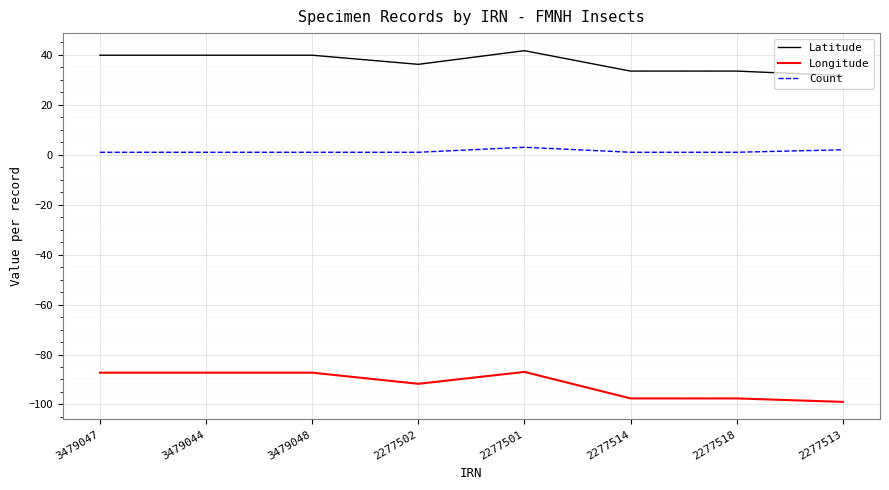

Which series has the widest spread of values?

Longitude